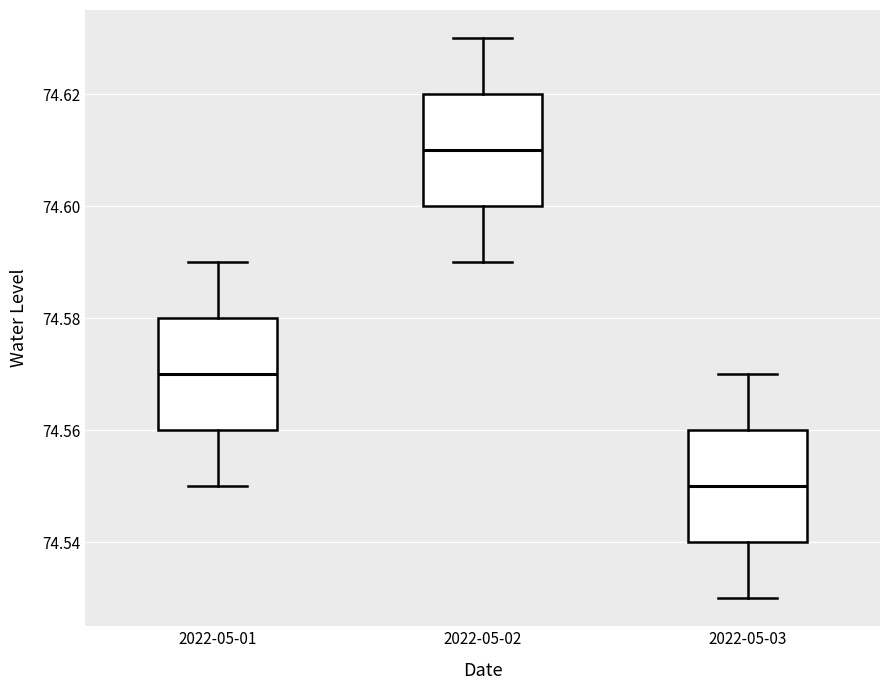

Reading left to right, read every box against the y-axis: the position of its median line, the range the box covers, and the ends of its whiskers. The values are not printed on the chart, so give them approximately, as read against the axis.

2022-05-01: median 74.57, box 74.56 to 74.58, whiskers 74.55 to 74.59
2022-05-02: median 74.61, box 74.60 to 74.62, whiskers 74.59 to 74.63
2022-05-03: median 74.55, box 74.54 to 74.56, whiskers 74.53 to 74.57